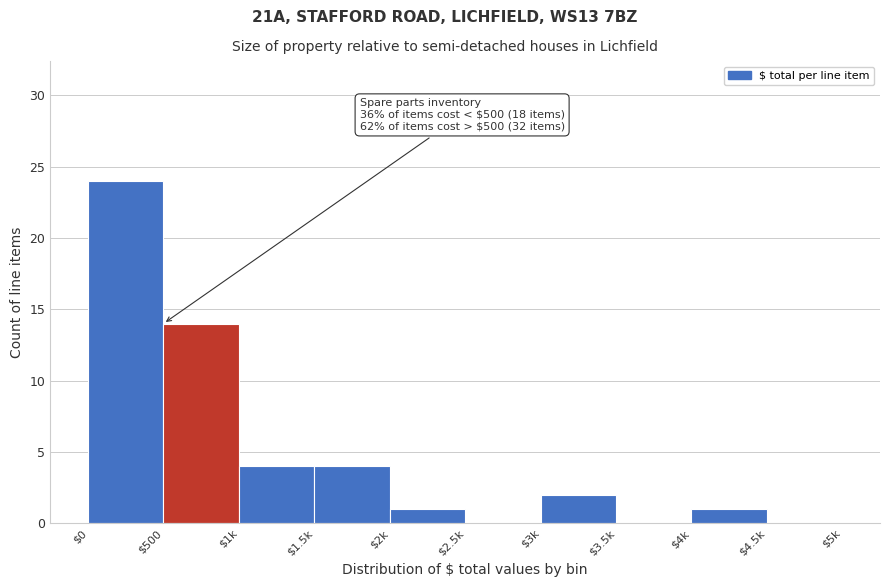

Which label corresponds to the largest value in the chart?

$0